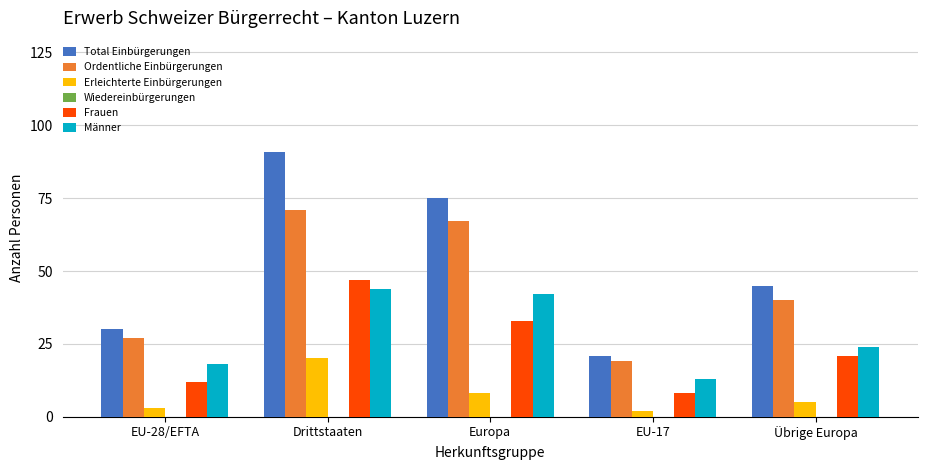

Reading left to right, transcribe all the data shown in this chart.

Total Einbürgerungen: 30	91	75	21	45
Ordentliche Einbürgerungen: 27	71	67	19	40
Erleichterte Einbürgerungen: 3	20	8	2	5
Frauen: 12	47	33	8	21
Männer: 18	44	42	13	24